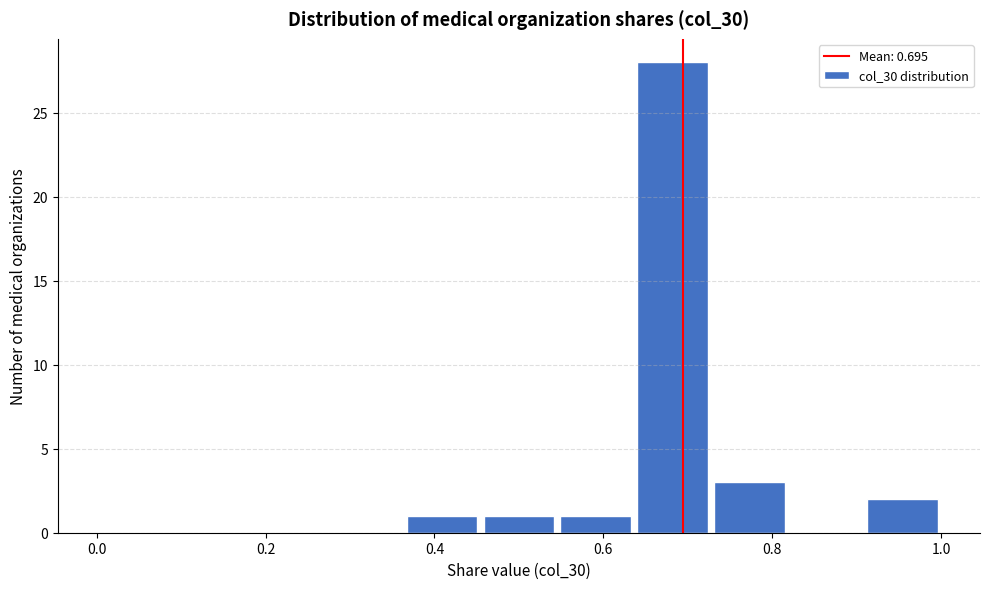

How tall is the bar that spans 0.72 to 0.82 on the x-axis? Neither the bar edges nor the heights are printed on the chart, so give them approximately, as read against the axes.

3